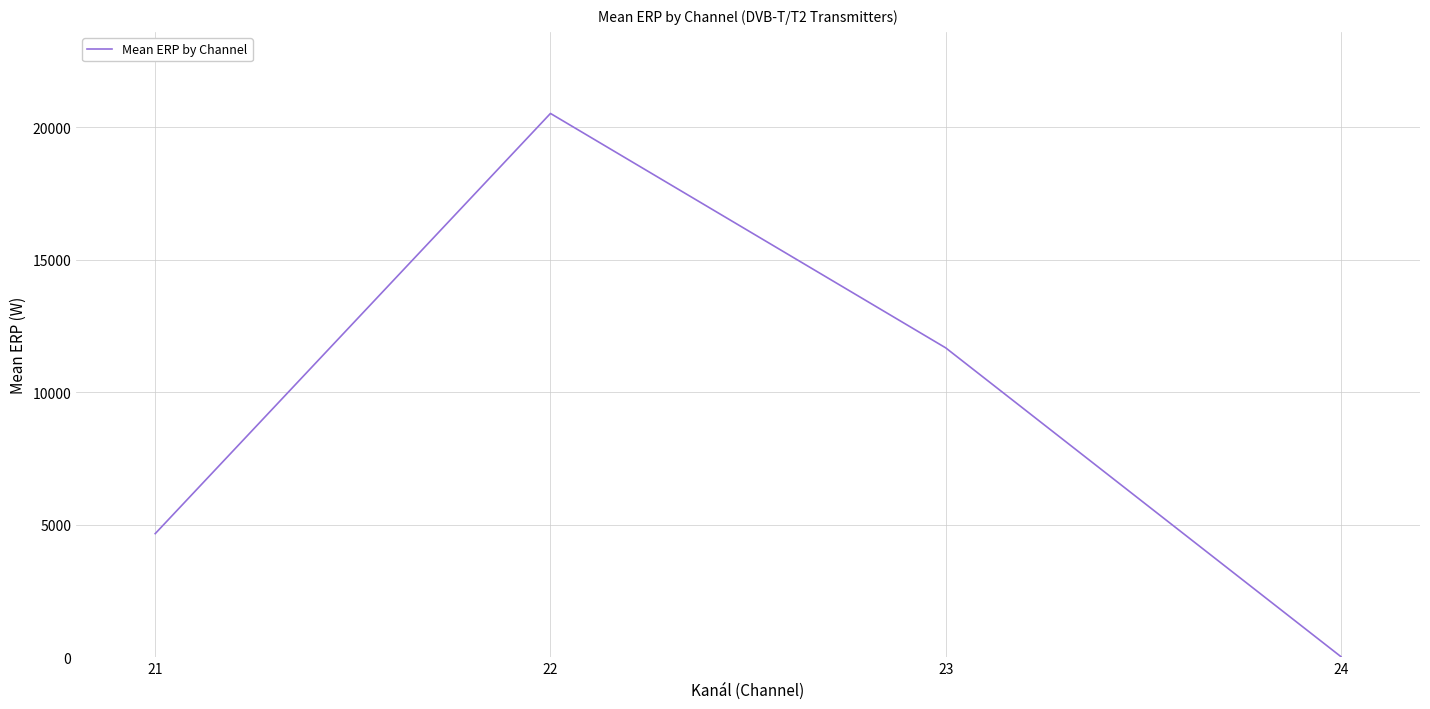

Reading left to right, extract all data points from this chart.

21=4668.1	22=20523.1	23=11677.6	24=25.0